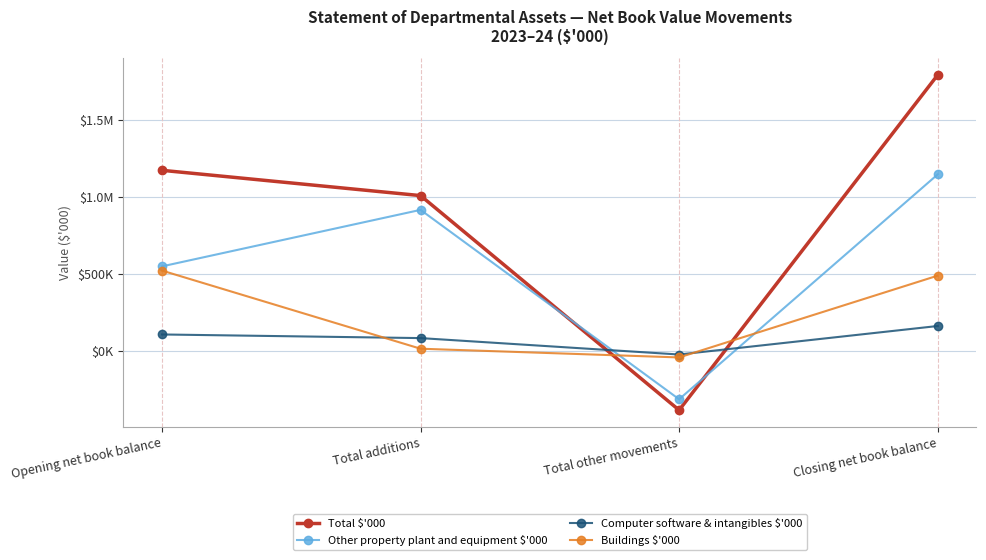

Between Opening net book balance and Total other movements, which is larger?

Opening net book balance